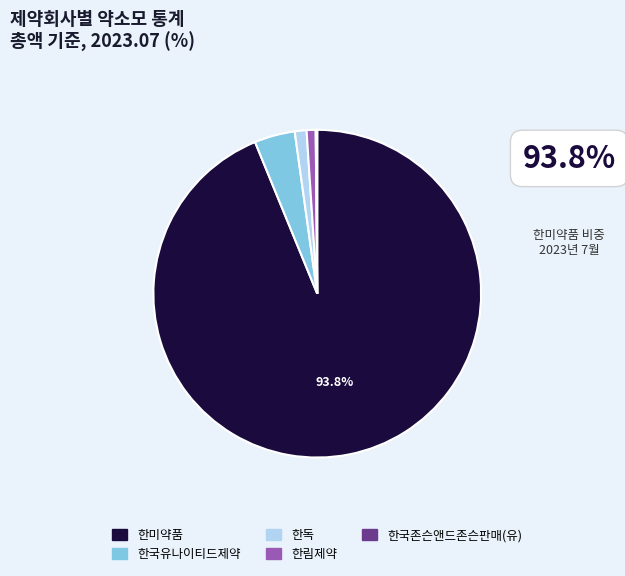

Is the sum of 한미약품 and 한독 greater than half?

Yes